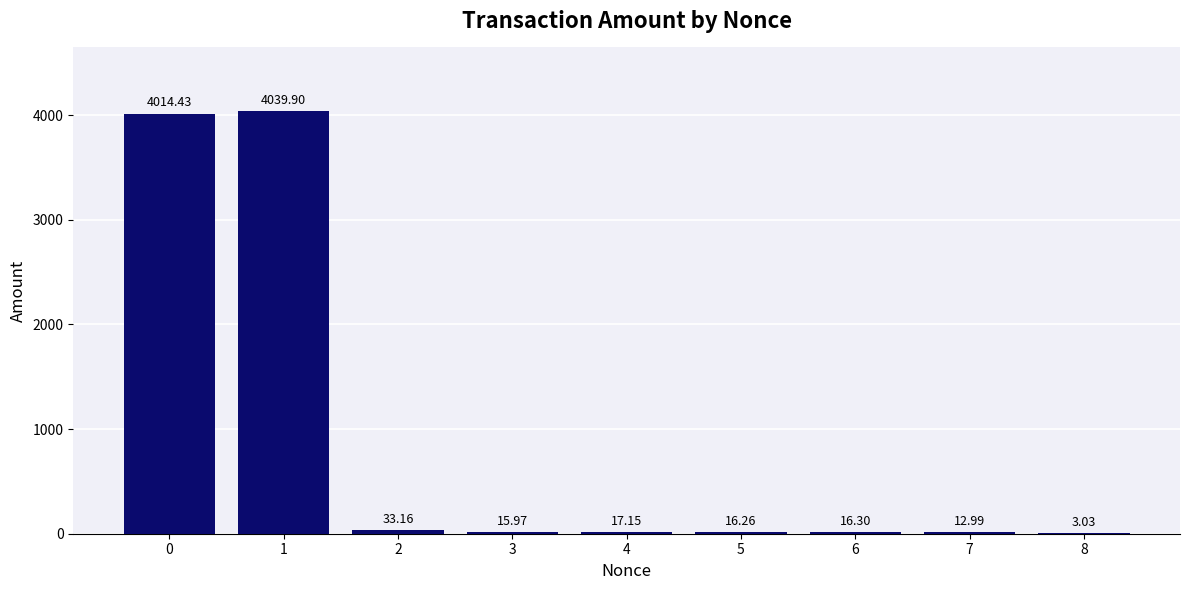

What is the sum of all values?

8169.2